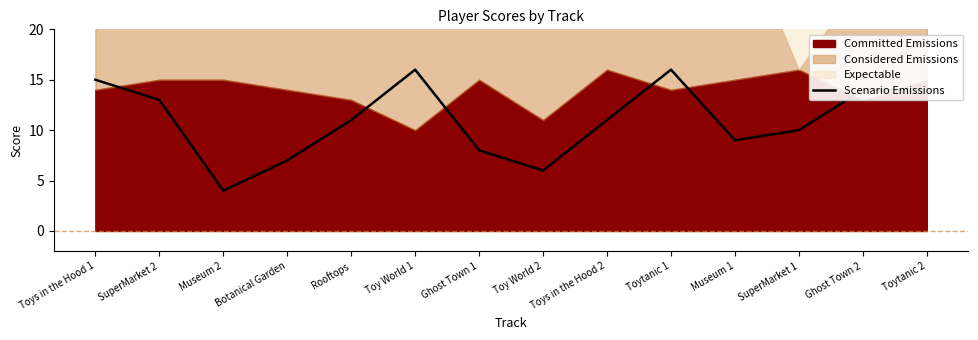

Count the number of categories in the chart.

14